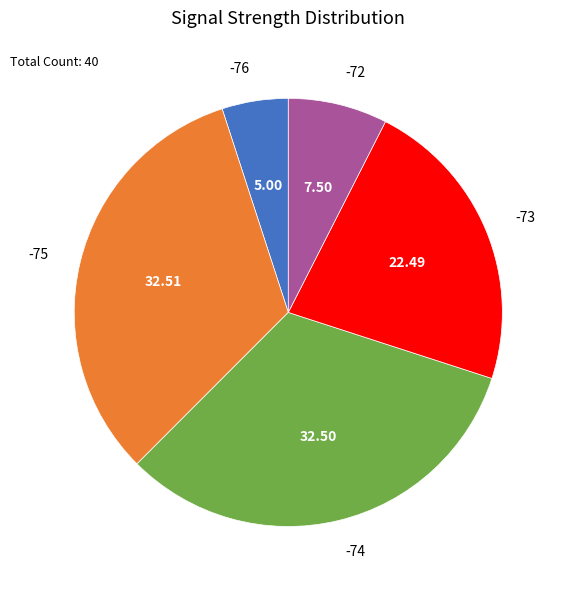

Combined, do -75 and -72 account for over 50%?

No